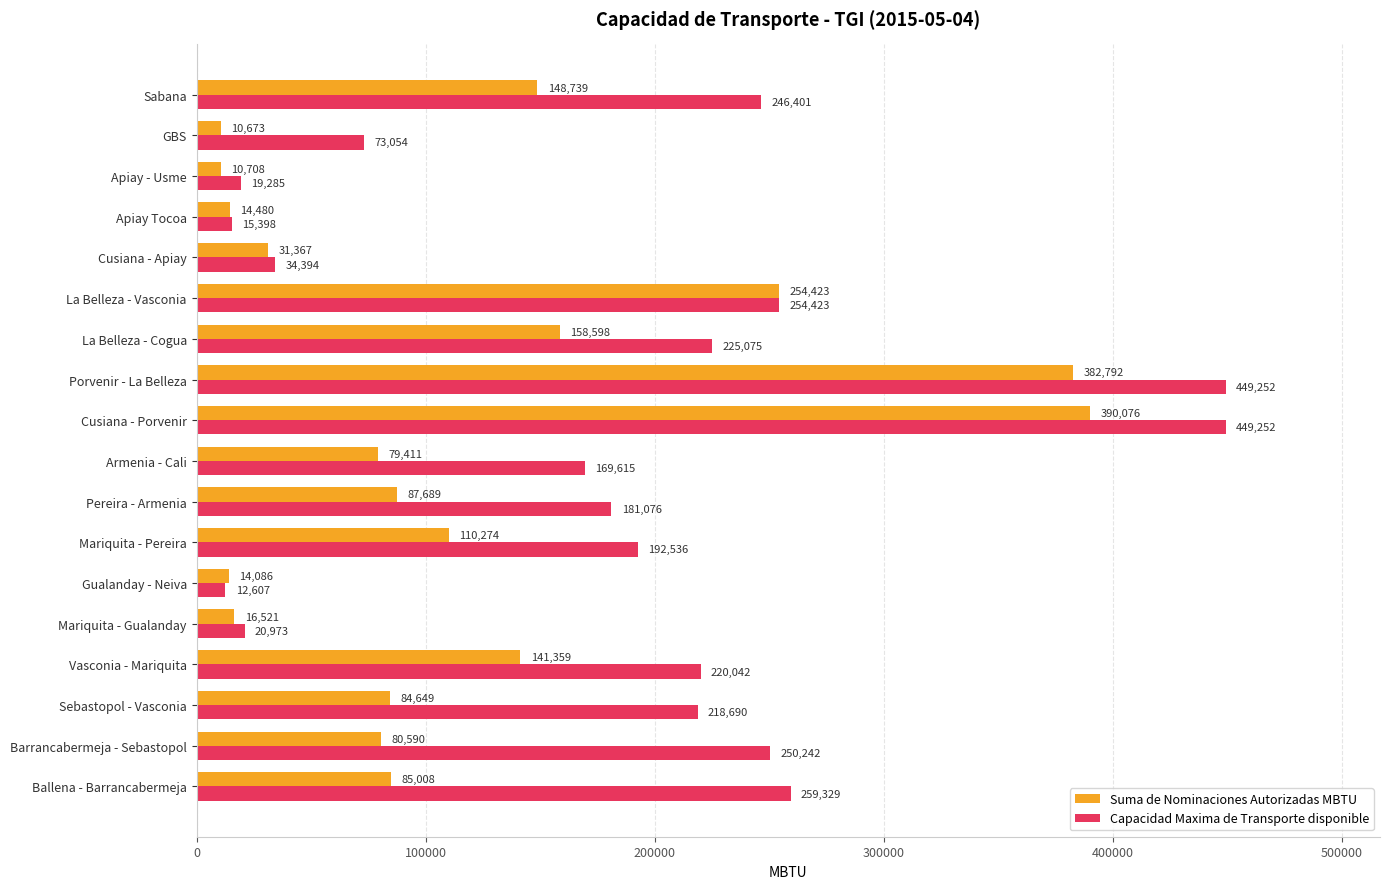

Which series has the largest range (max minus min)?

Capacidad Maxima de Transporte disponible